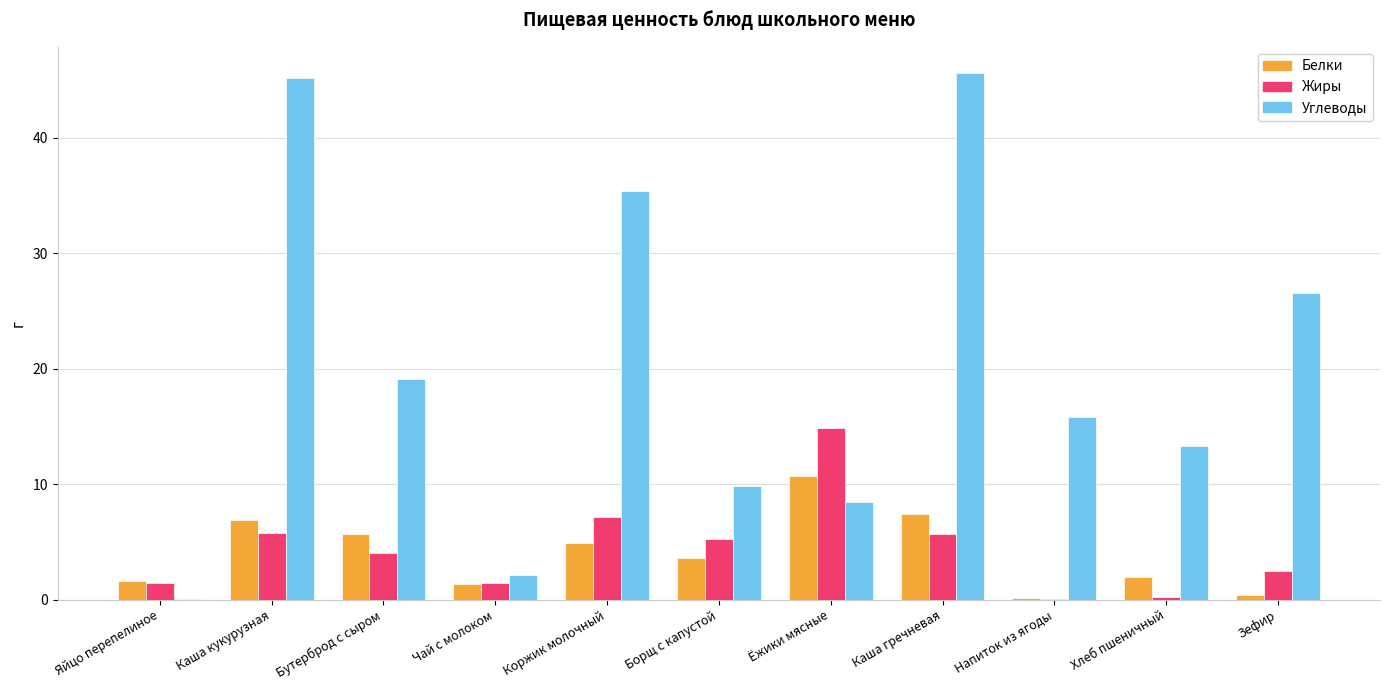

Is the value of Углеводы at Коржик молочный greater than the value of Жиры at Хлеб пшеничный?

Yes